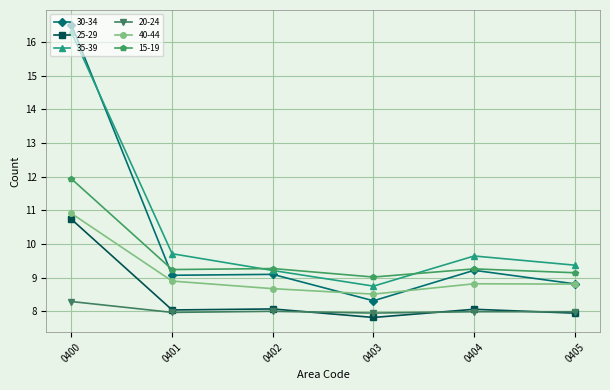

How many lines are shown in the chart?

6